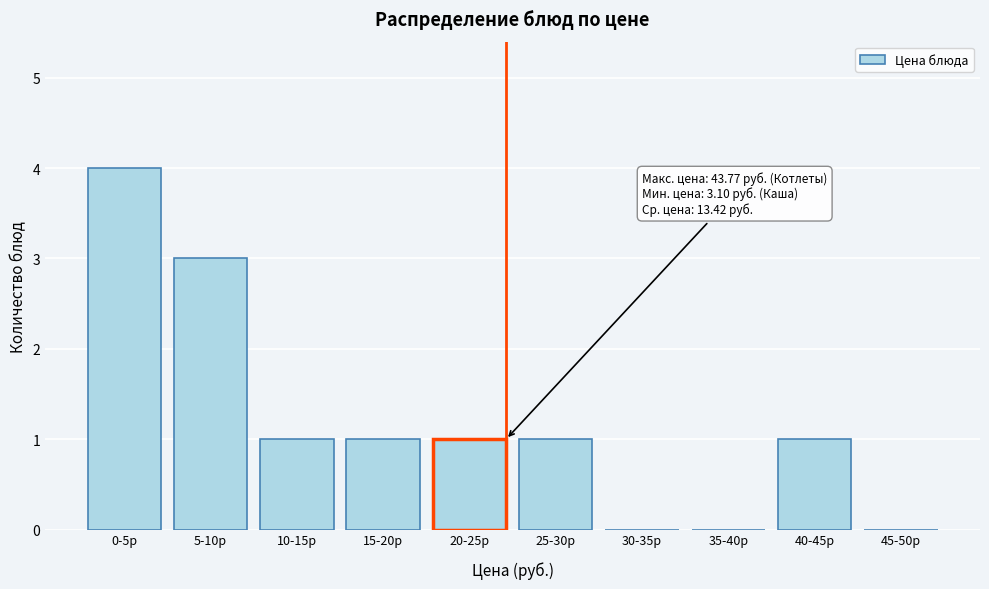

Reading left to right, transcribe all the data shown in this chart.

0-5р=4	5-10р=3	10-15р=1	15-20р=1	20-25р=1	25-30р=1	30-35р=0	35-40р=0	40-45р=1	45-50р=0